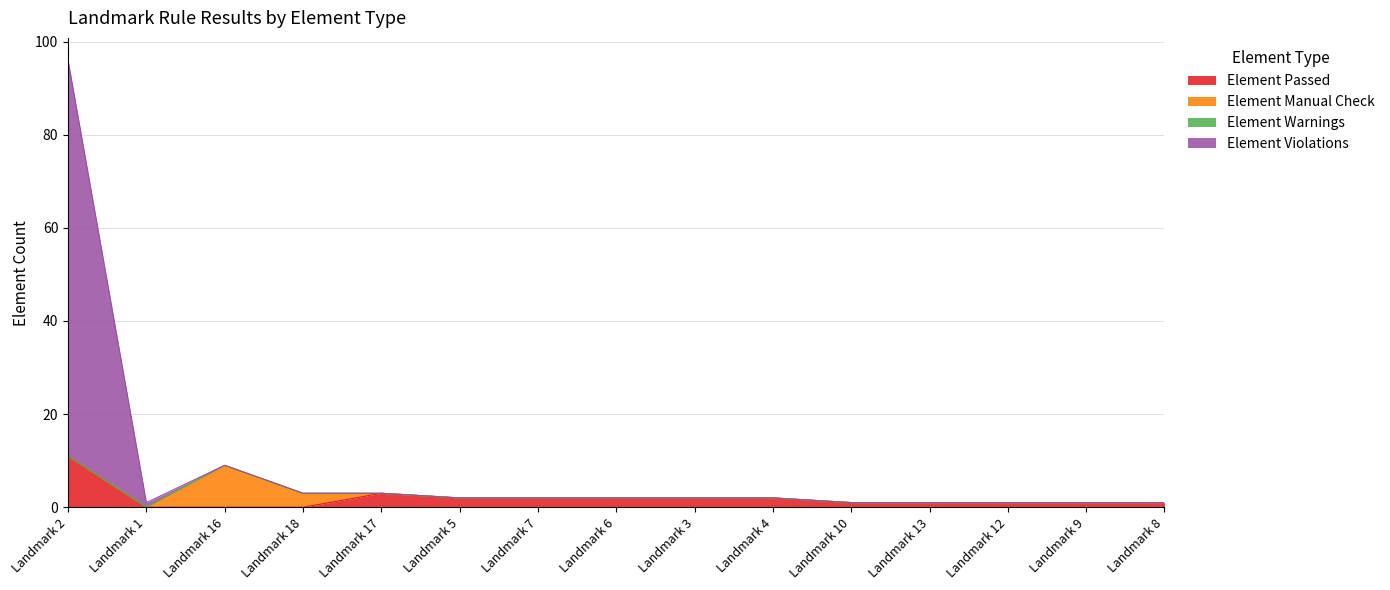

Where is Element Passed nearest to the value 5?

Landmark 17